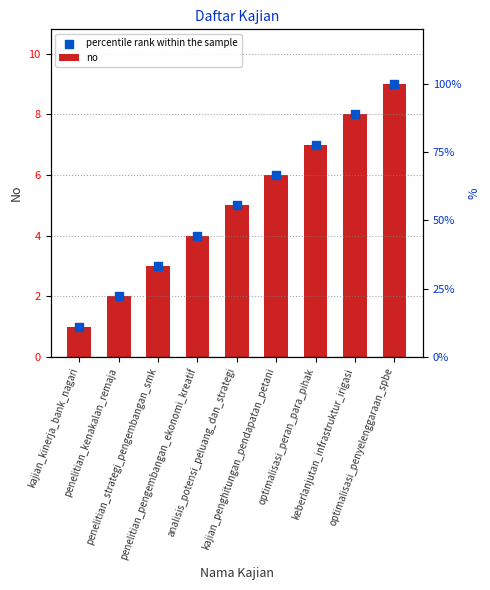

What are all the series names shown in the legend?

no, percentile rank within the sample